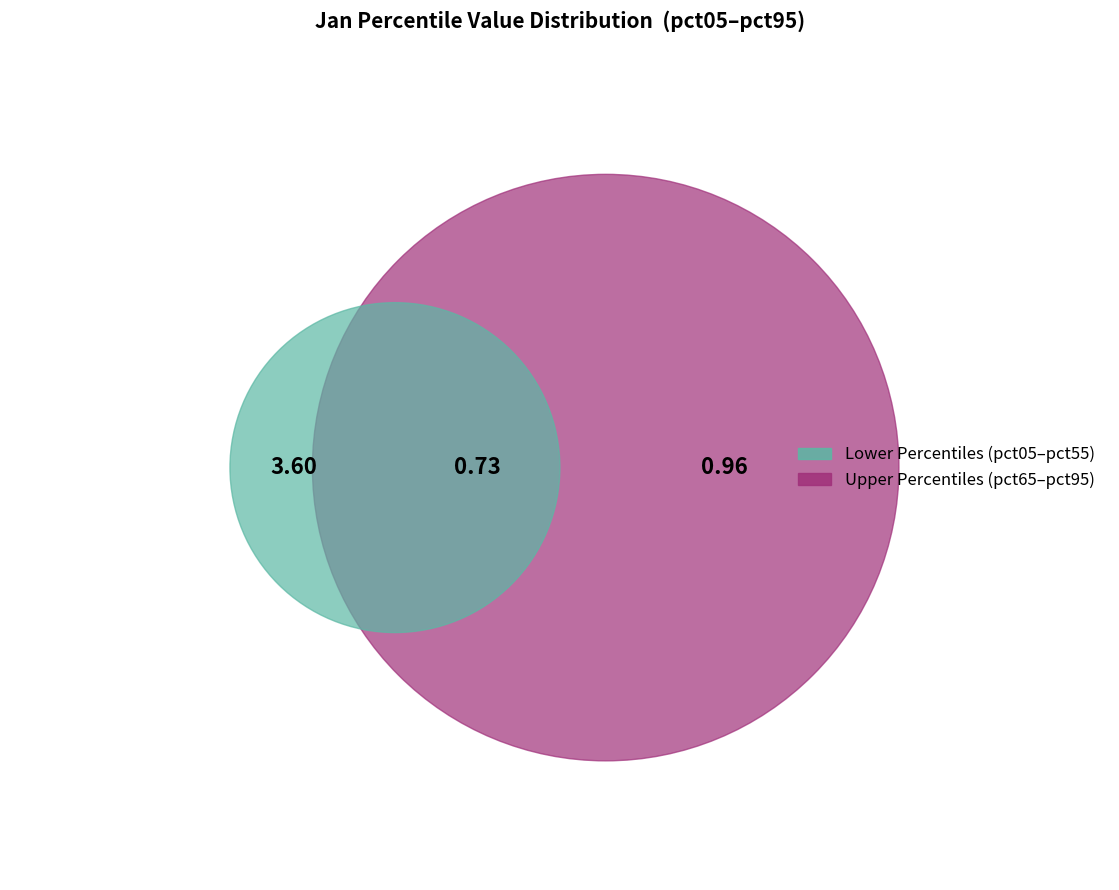

True or false: pct95 accounts for 4% of the total.

False